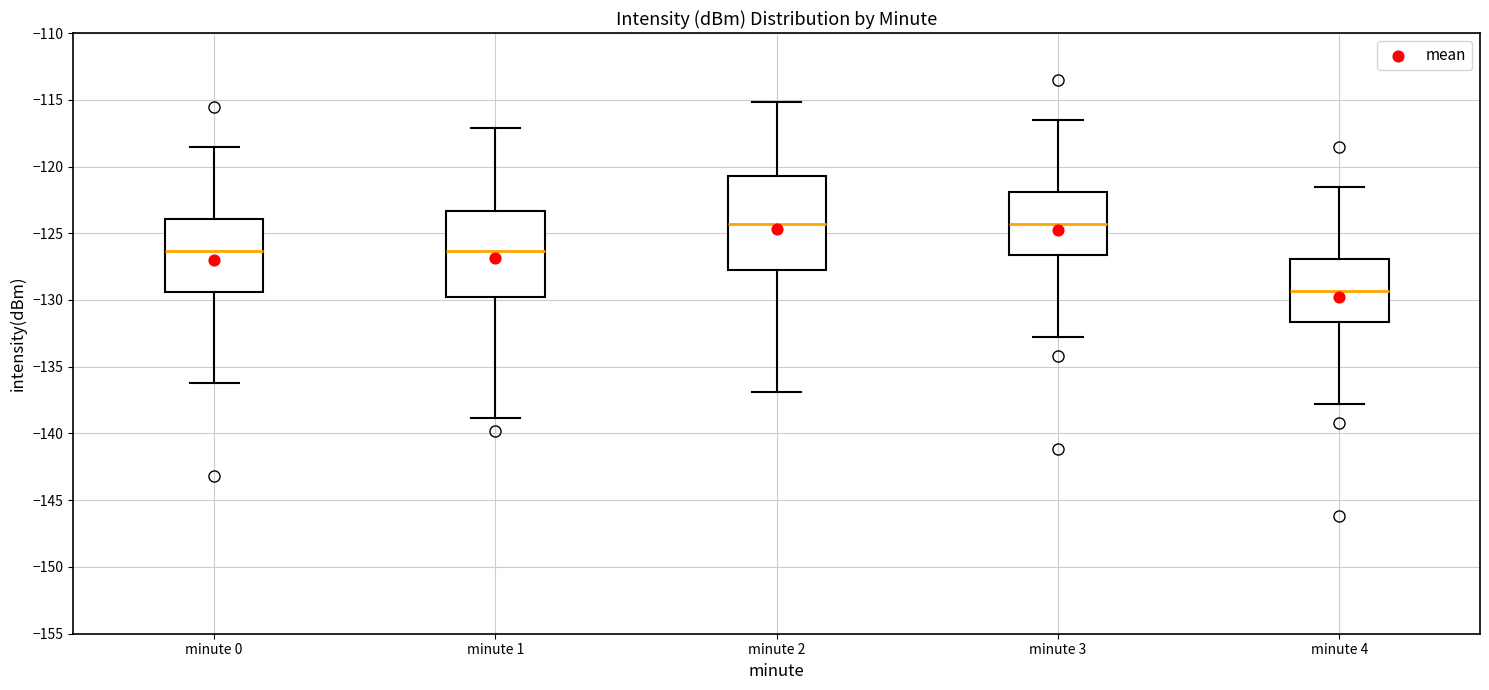

Which box is the tallest, from its lower edge to its upper edge?

minute 2